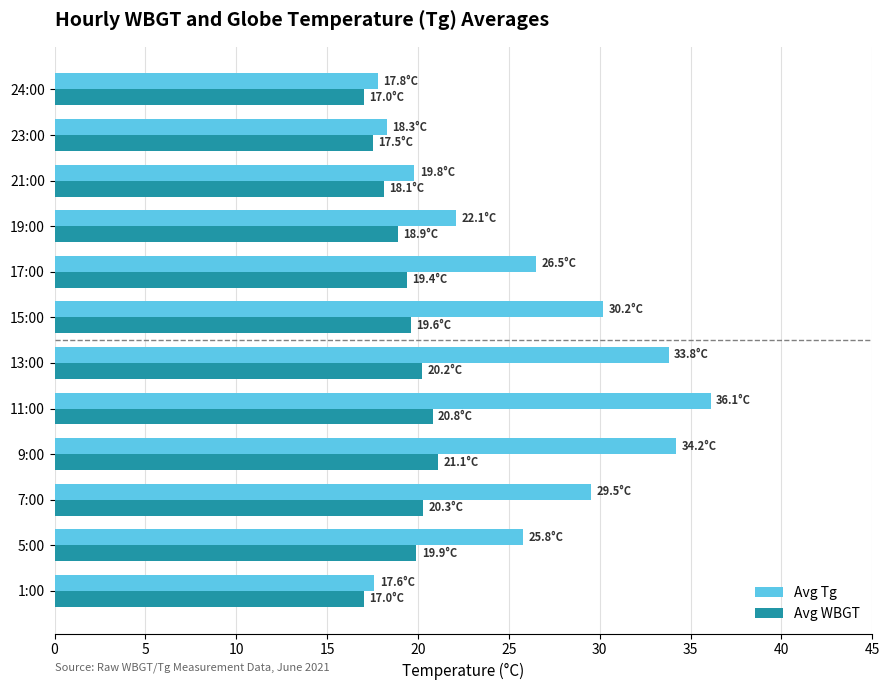

At how many categories does at least one series exceed 33?

3